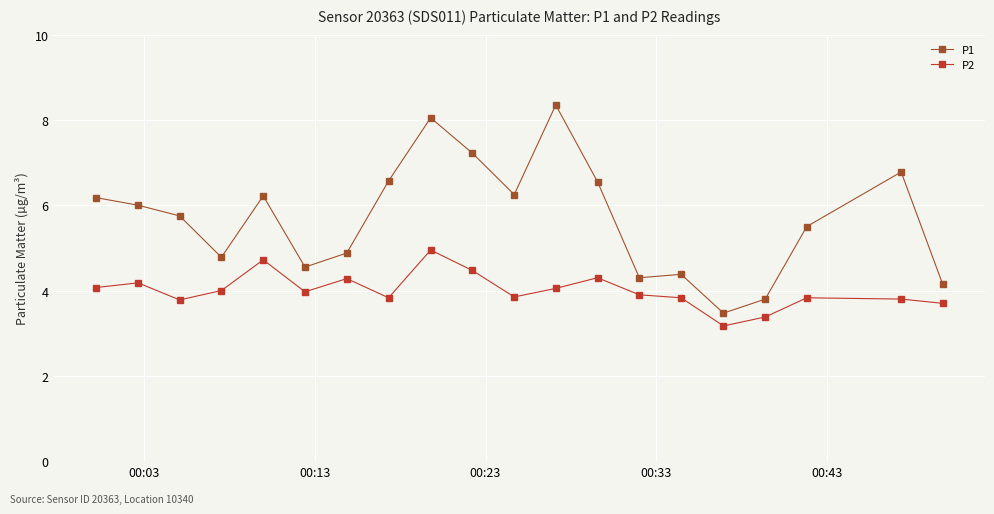

True or false: P1 and P2 cross at least once.

False